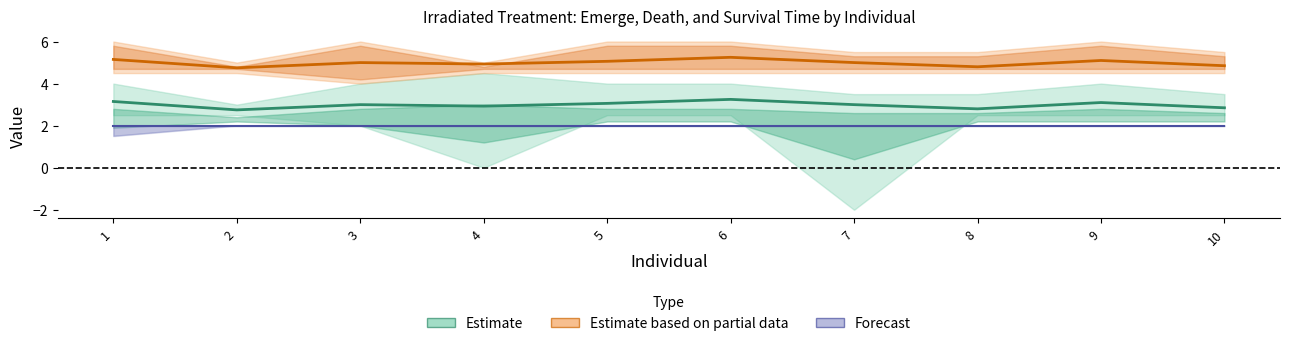

The Estimate based on partial data series shows 1.9 at 9. True or false?

False